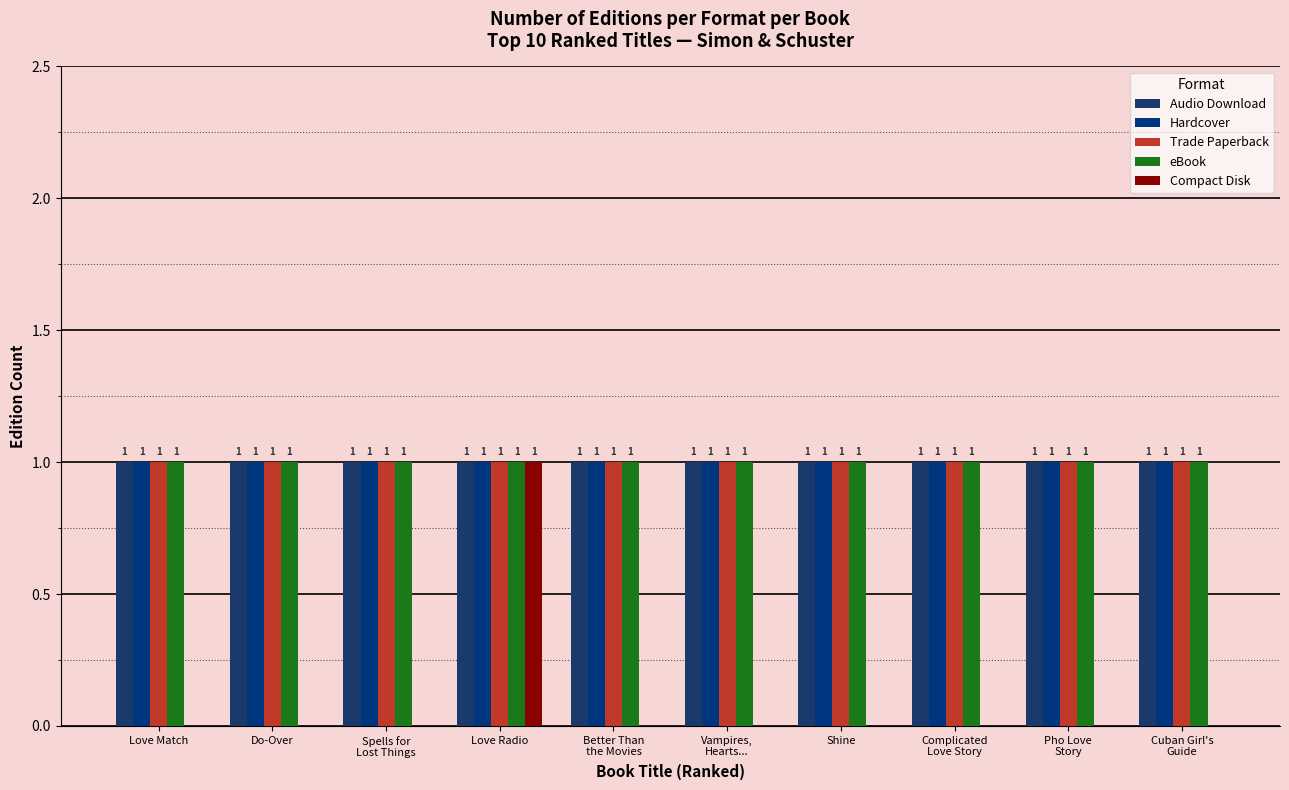

True or false: Audio Download has a value of 1 at Cuban Girl's
Guide.

True